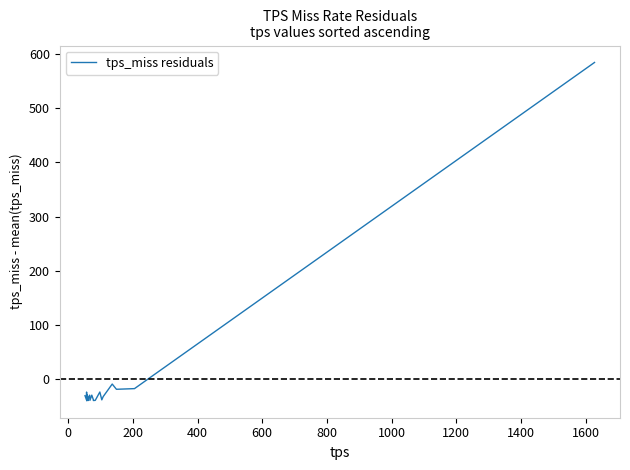

What is the difference between the maximum and minimum values?

623.6